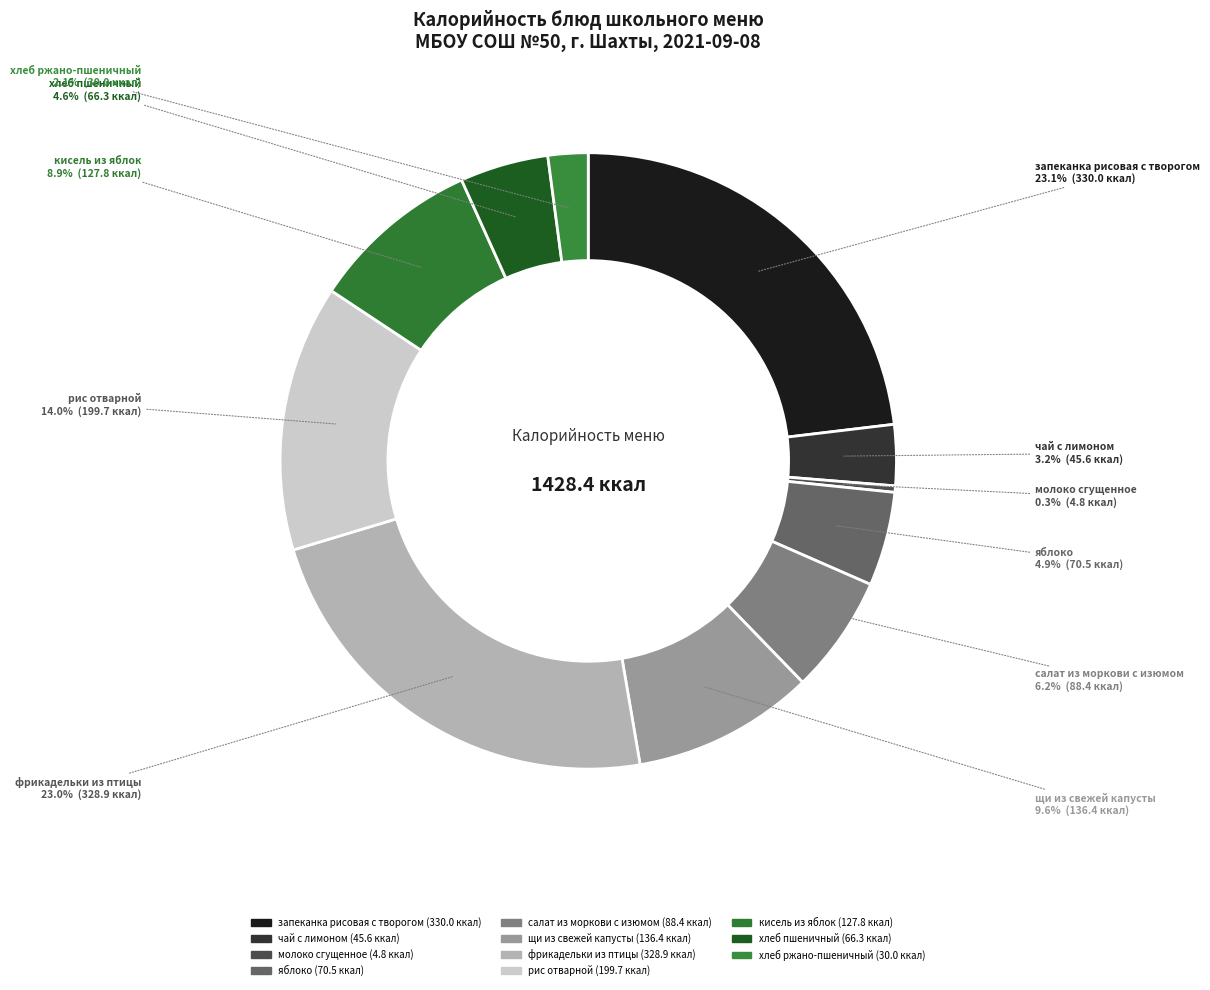

How many slices are in this pie chart?

11